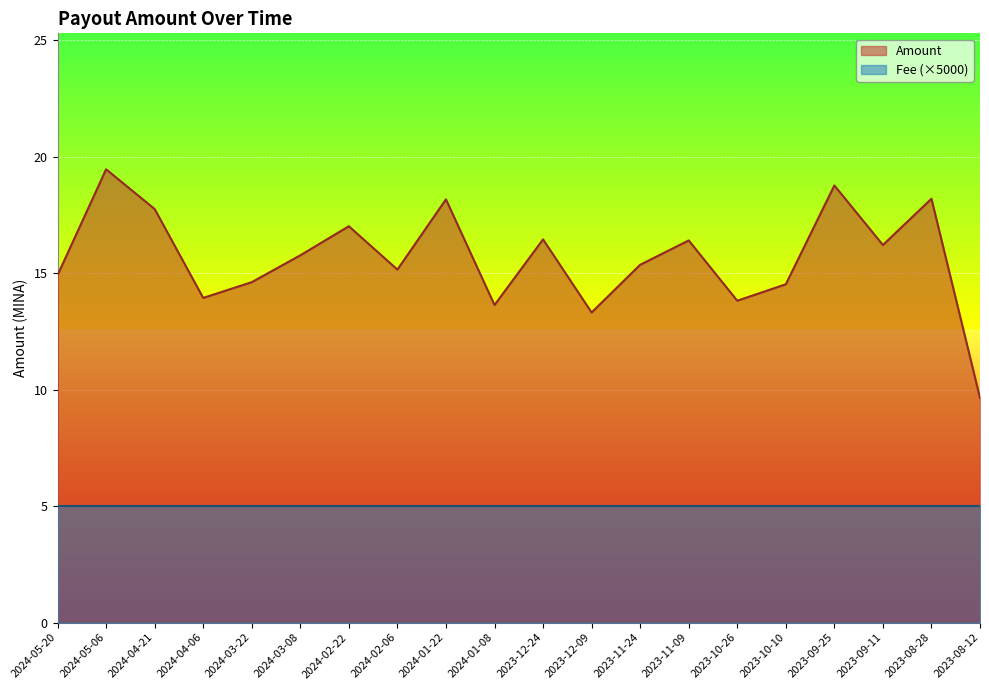

Where is the data nearest to the value 14?

2024-04-06